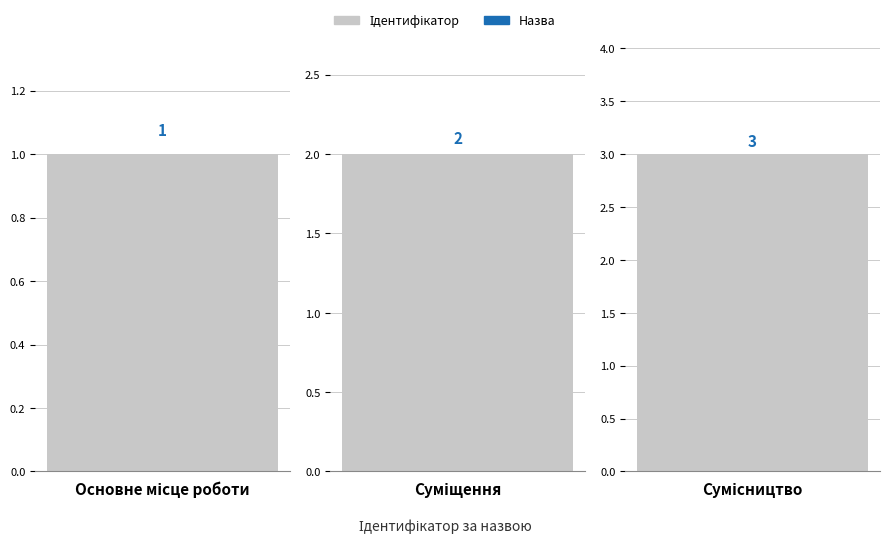

Is it true that the value at Сумісництво is 3?

True